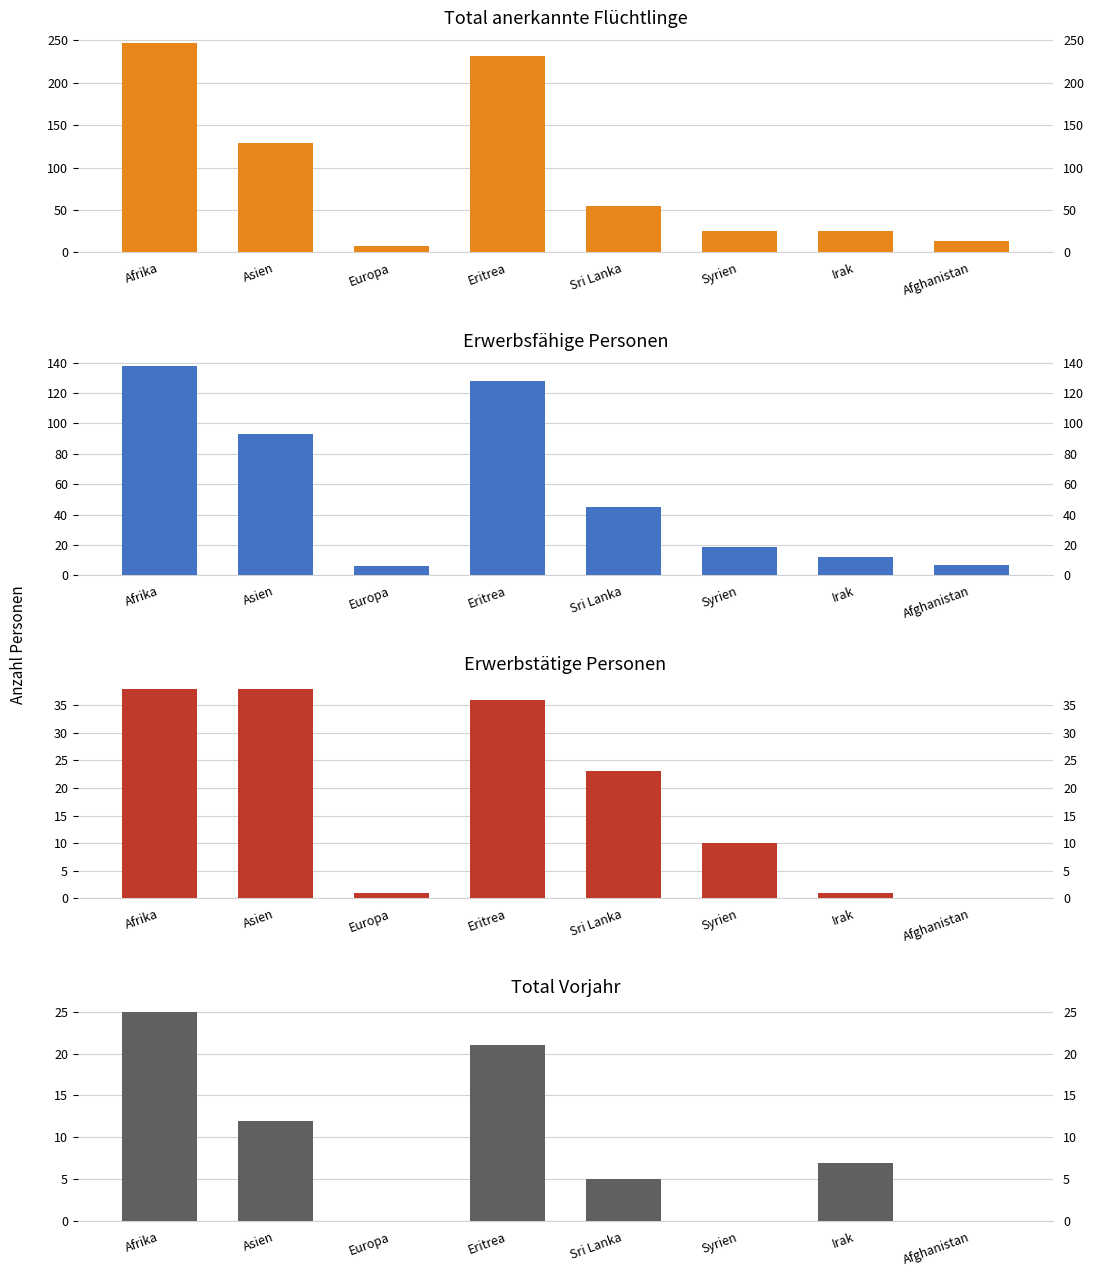

What is the label of the 6th bar from the right?

Europa